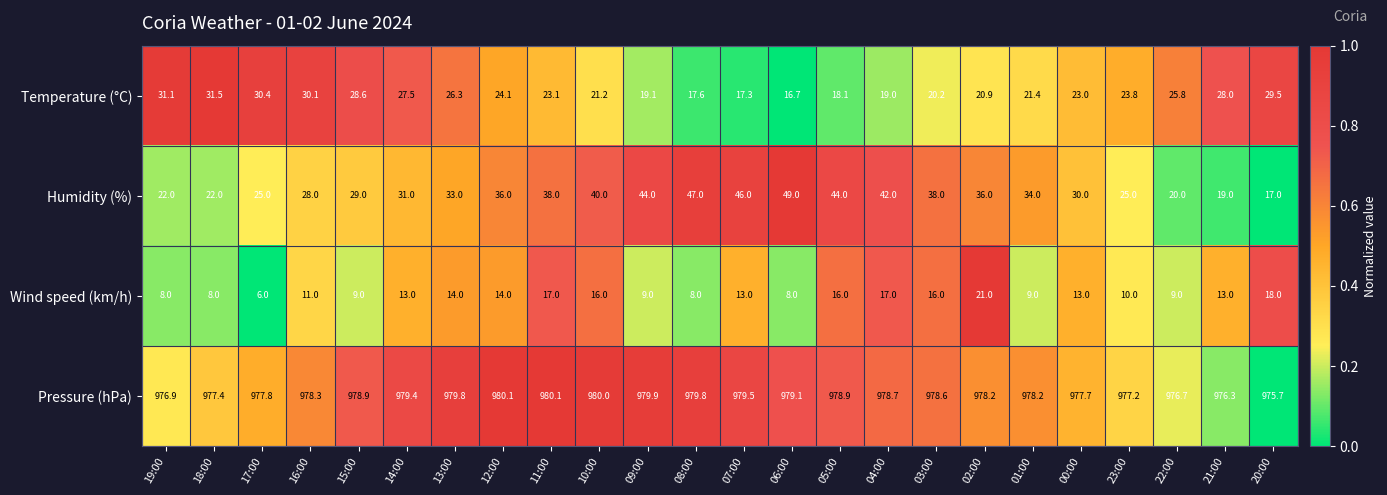

What is the difference between the Temperature (°C) values at 18:00 and 03:00?

11.3